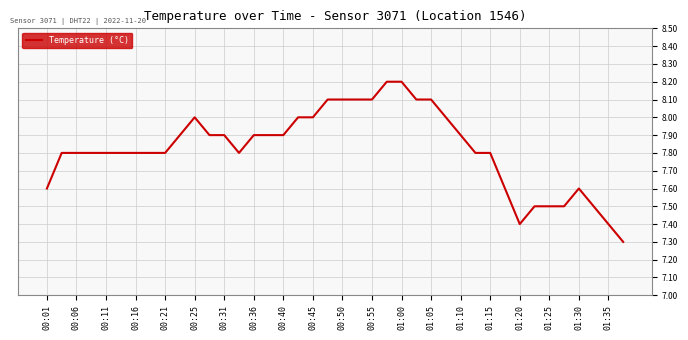

What is the minimum value shown in the chart?

7.3